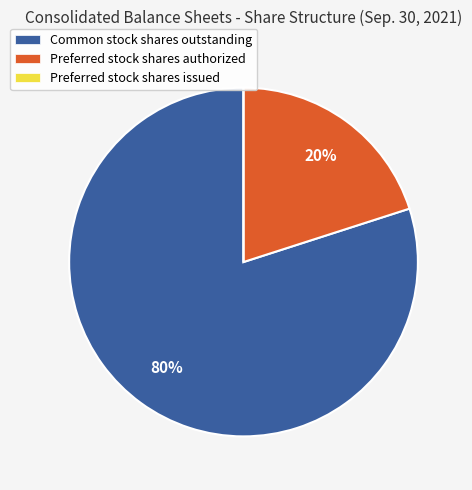

The Common stock shares outstanding slice represents 87% of the pie. True or false?

False